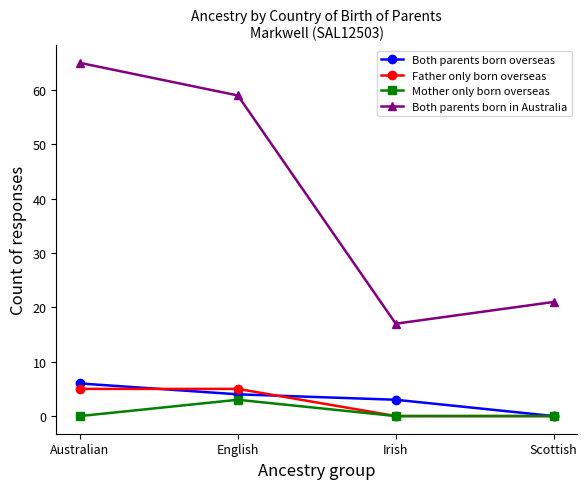

What is the total value across all series at English?

71